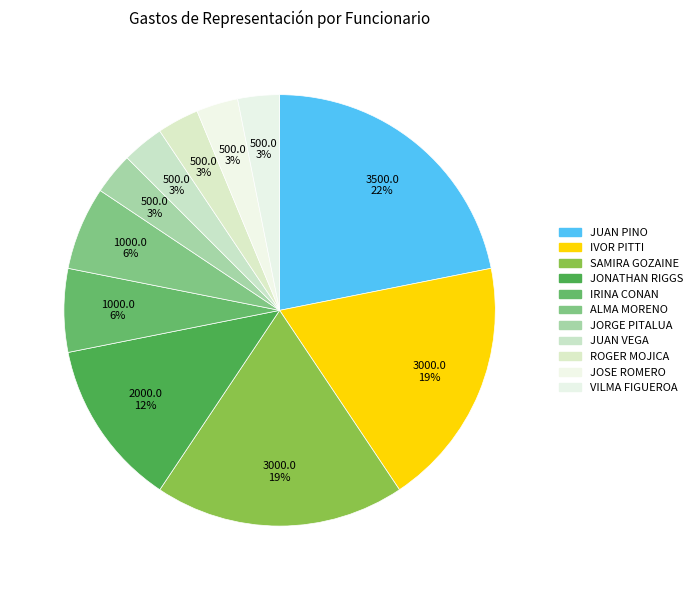

To the nearest percent, what is the difference between the largest and smallest slice percentages?

19%